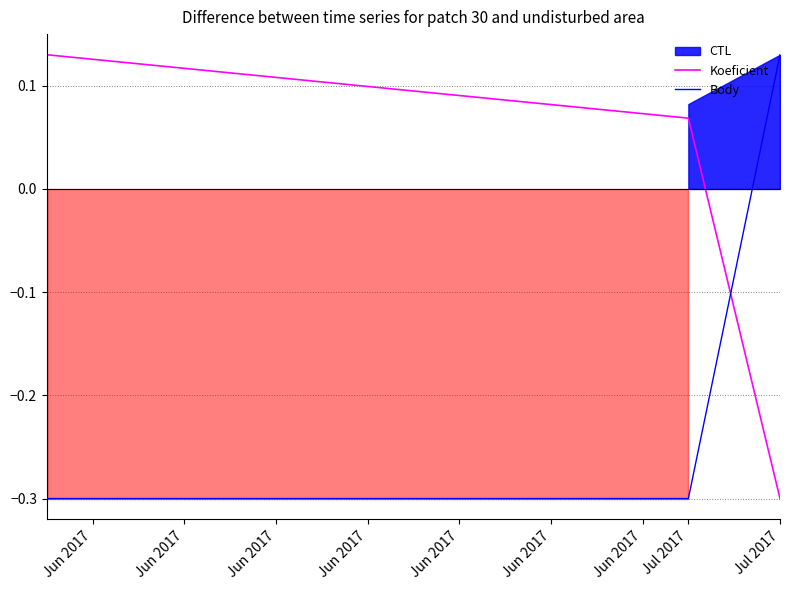

At how many categories does at least one series exceed 0?

3